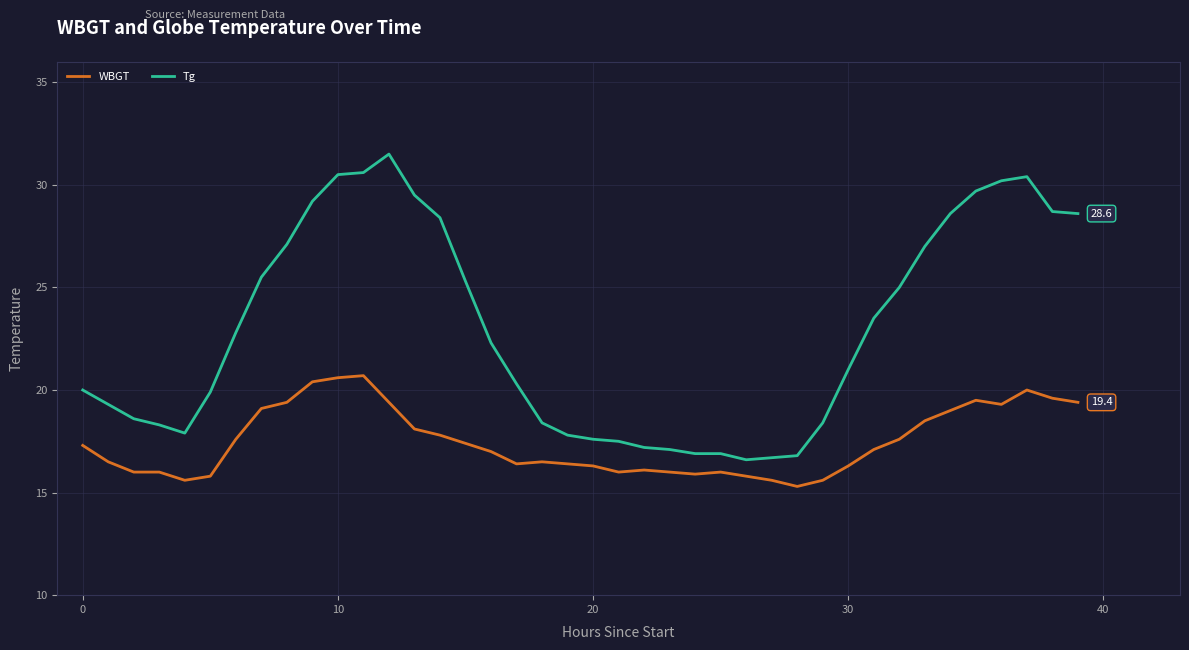

What is the difference between the maximum and minimum values in the Tg series?

14.9